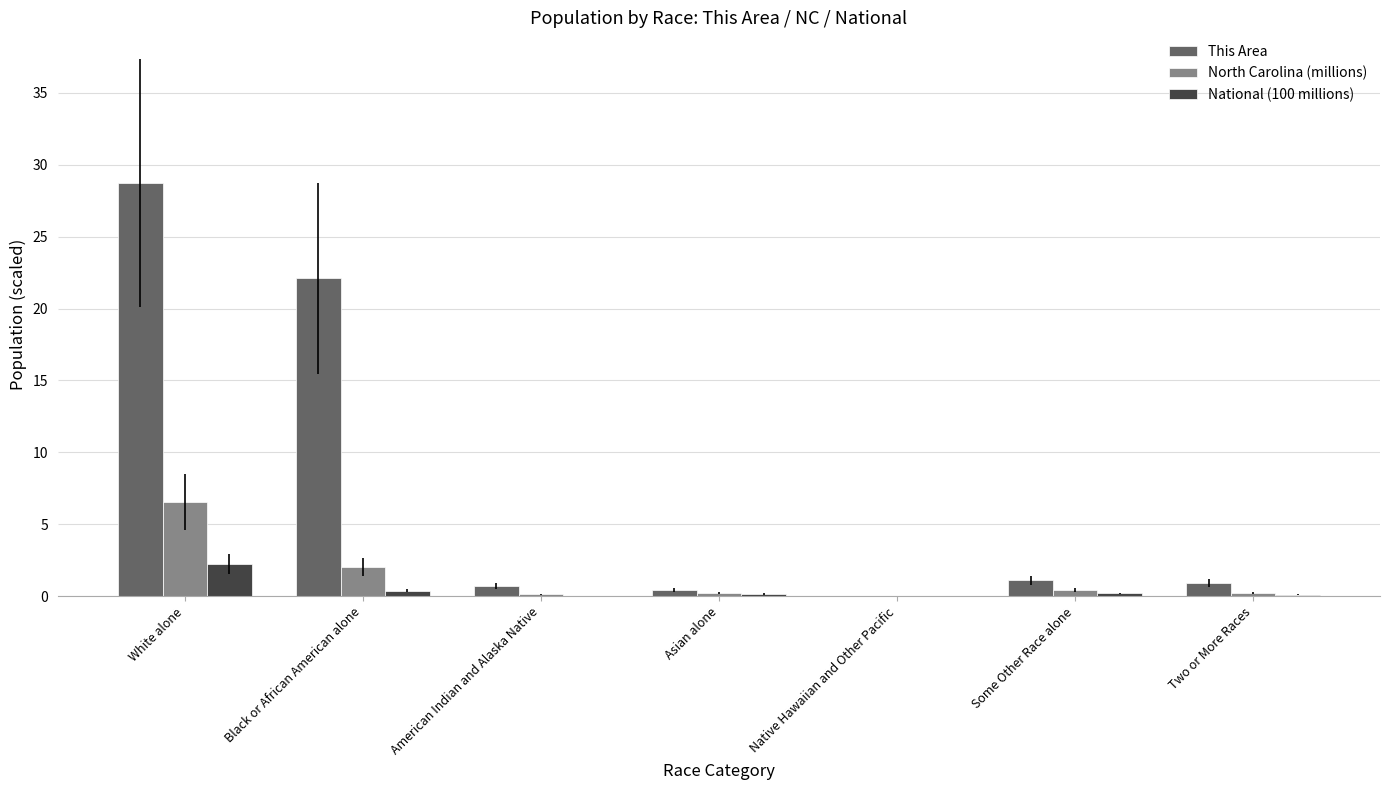

Is it true that North Carolina (millions) equals 0.0 at Native Hawaiian and Other Pacific?

True